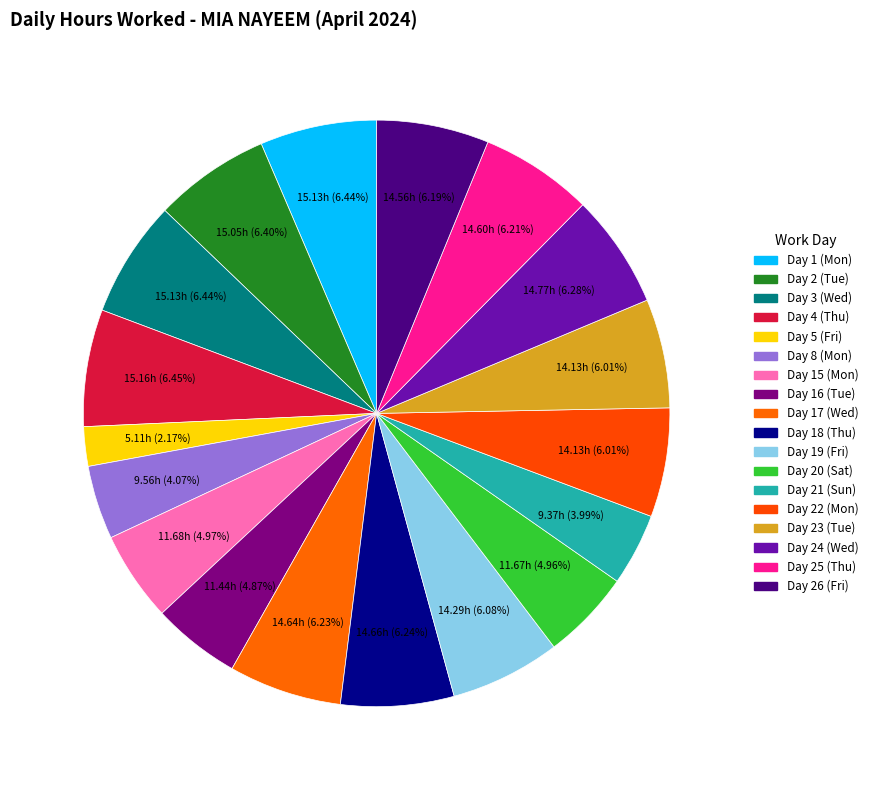

How many slices are in this pie chart?

18